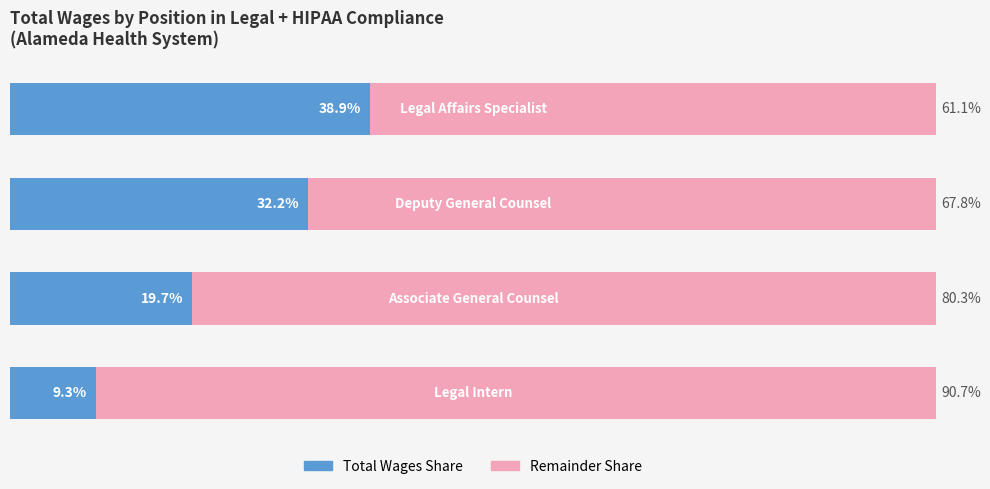

Which series has the widest spread of values?

Remainder Share